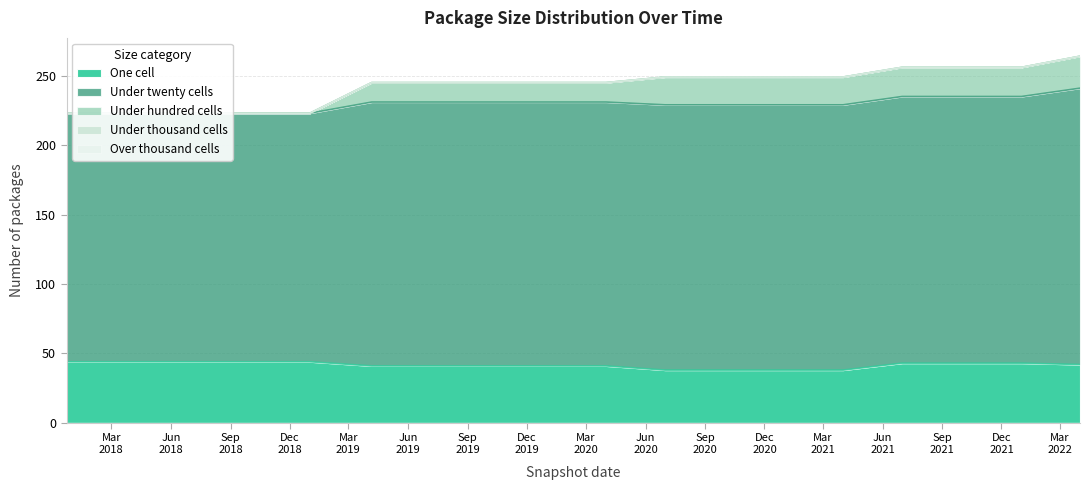

Rank the categories by under_hundred_cells value from highest to lowest.

2022-04-01, 2021-07-01, 2021-10-01, 2022-01-01, 2020-07-01, 2020-10-01, 2021-01-01, 2021-04-01, 2019-04-06, 2019-07-01, 2019-10-09, 2020-01-01, 2020-04-01, 2017-12-22, 2018-04-09, 2018-07-11, 2018-09-28, 2019-01-01